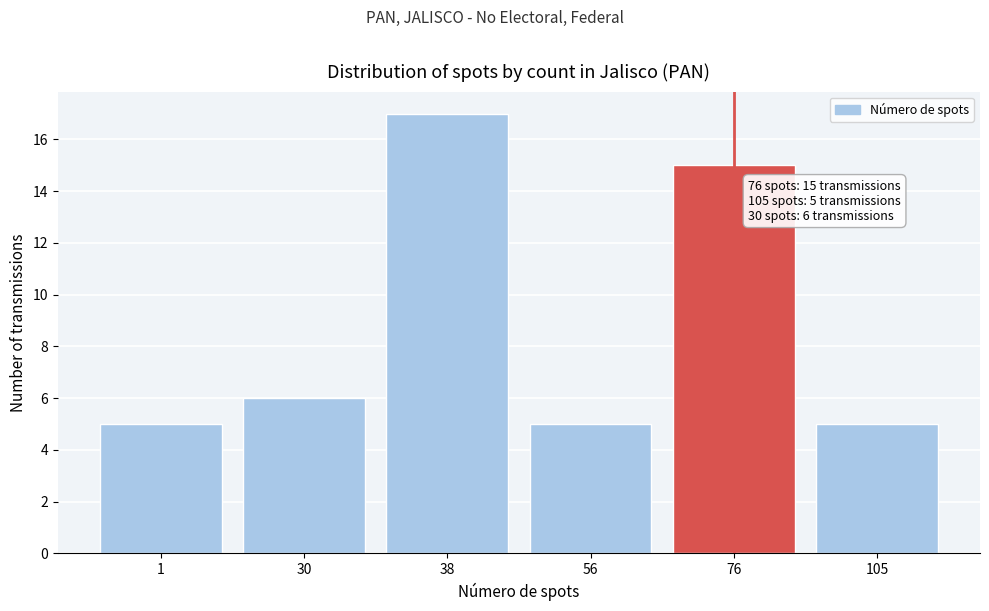

Reading right to left, list all the values displayed in this chart.

5	15	5	17	6	5